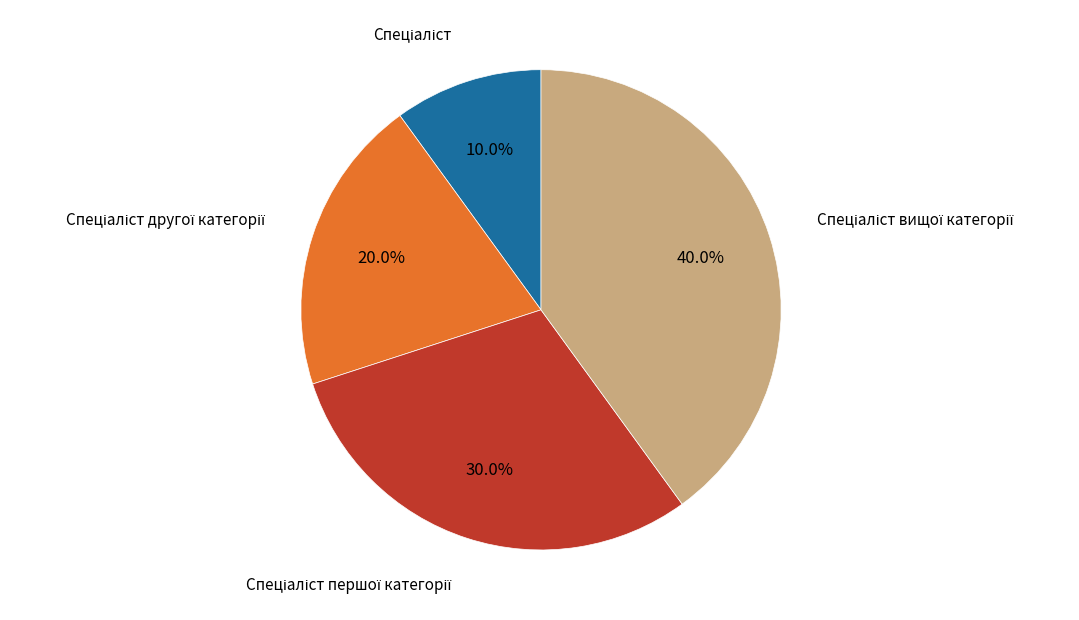

Is there any slice that represents more than half of the pie?

No